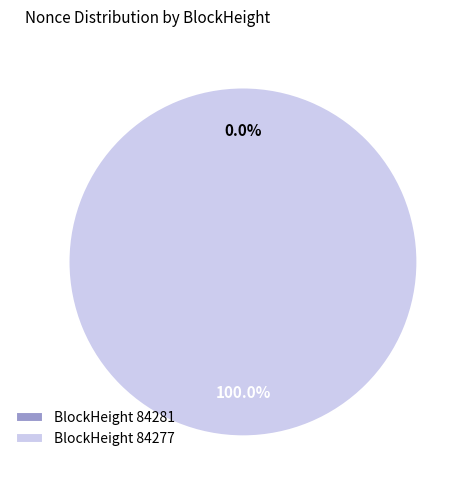

To the nearest percent, what percentage of the pie is 84277?

100%